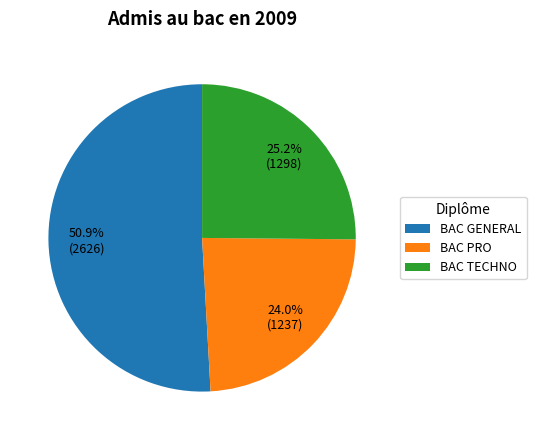

Approximately how many times larger is the value at BAC PRO compared to BAC TECHNO?

1.0